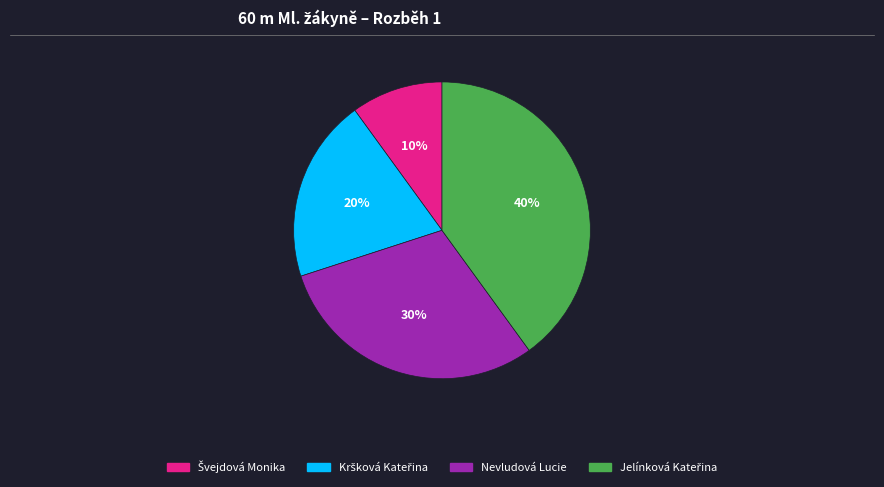

To the nearest percent, what percentage of the pie is Nevludová Lucie?

30%